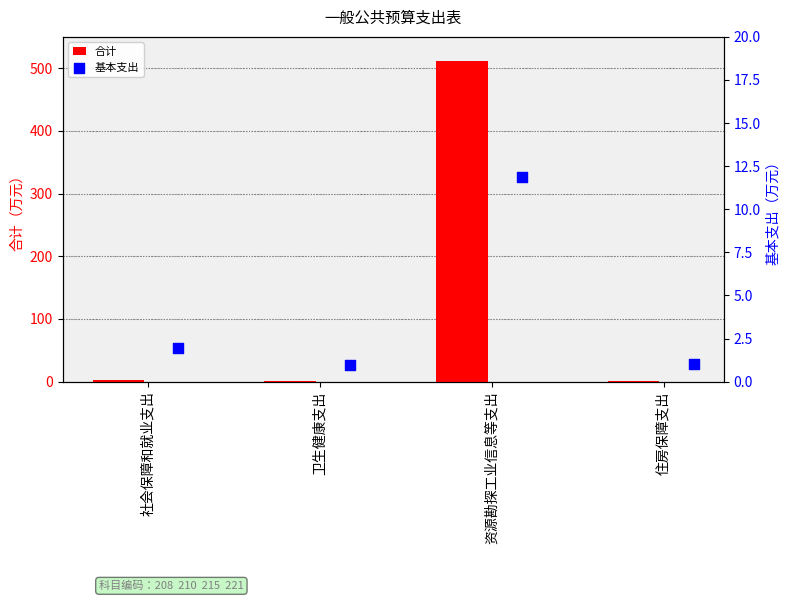

Which series reaches the maximum Y coordinate?

合计